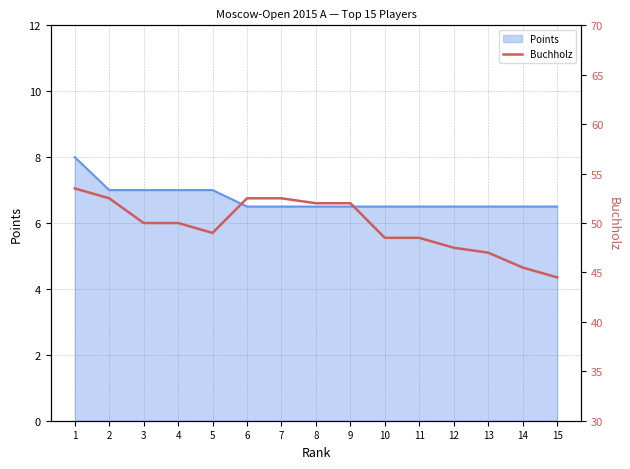

The value at 11 is 66.2. True or false?

False